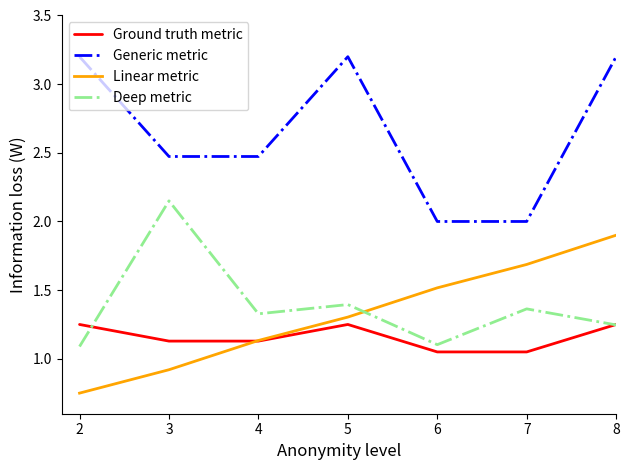

What is the difference between the second highest and minimum values in the Ground truth metric series?

0.2